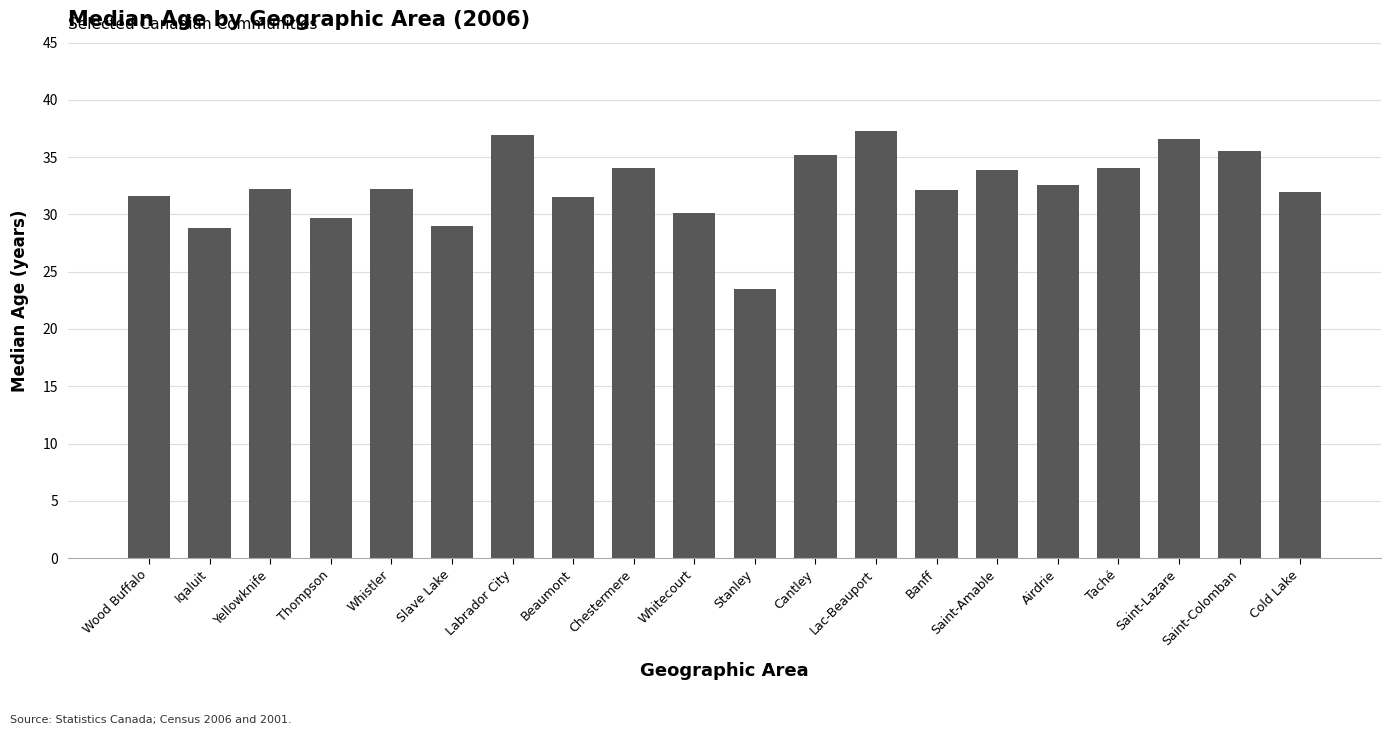

What is the value of the 17th bar from the left?

34.1